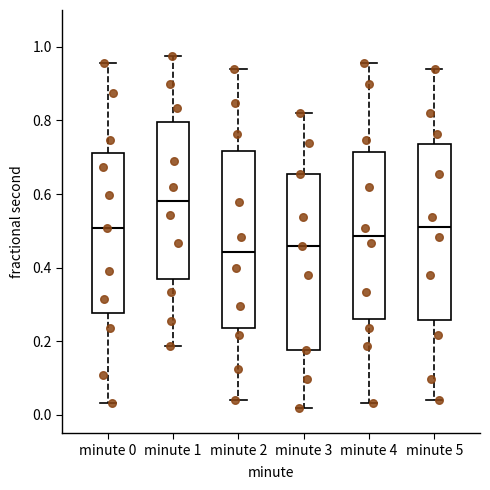

Which box's median line is the highest?

minute 1